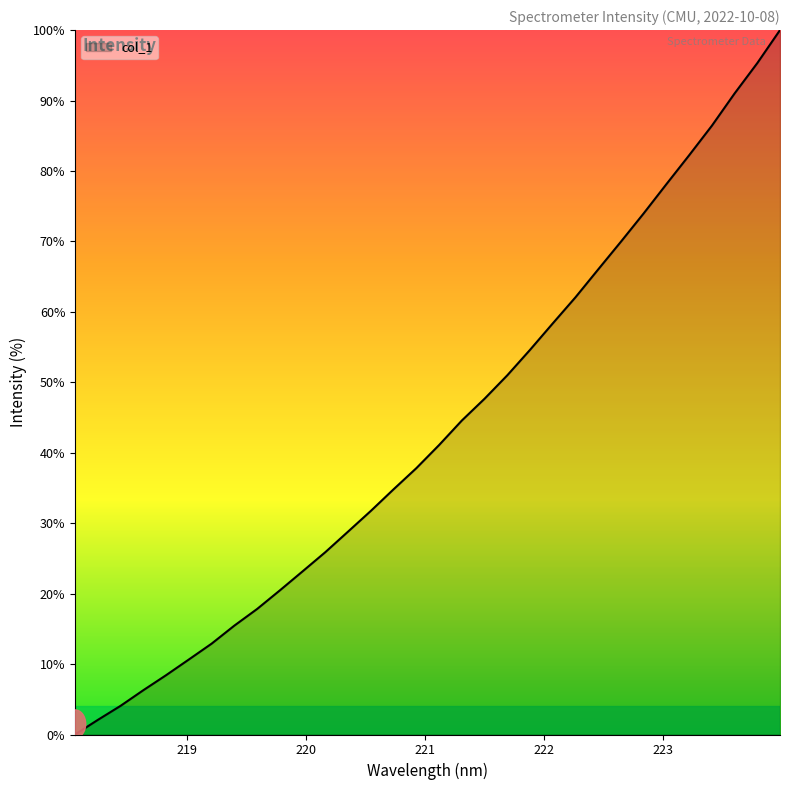

What is the maximum value shown in the chart?

100.0